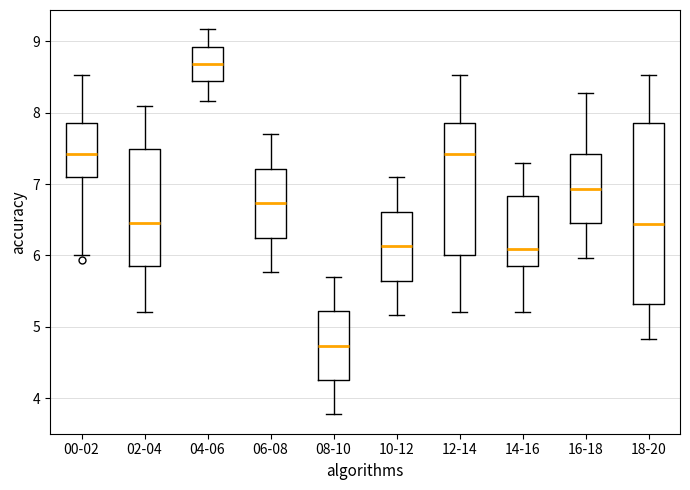

Which box is the tallest, from its lower edge to its upper edge?

18-20